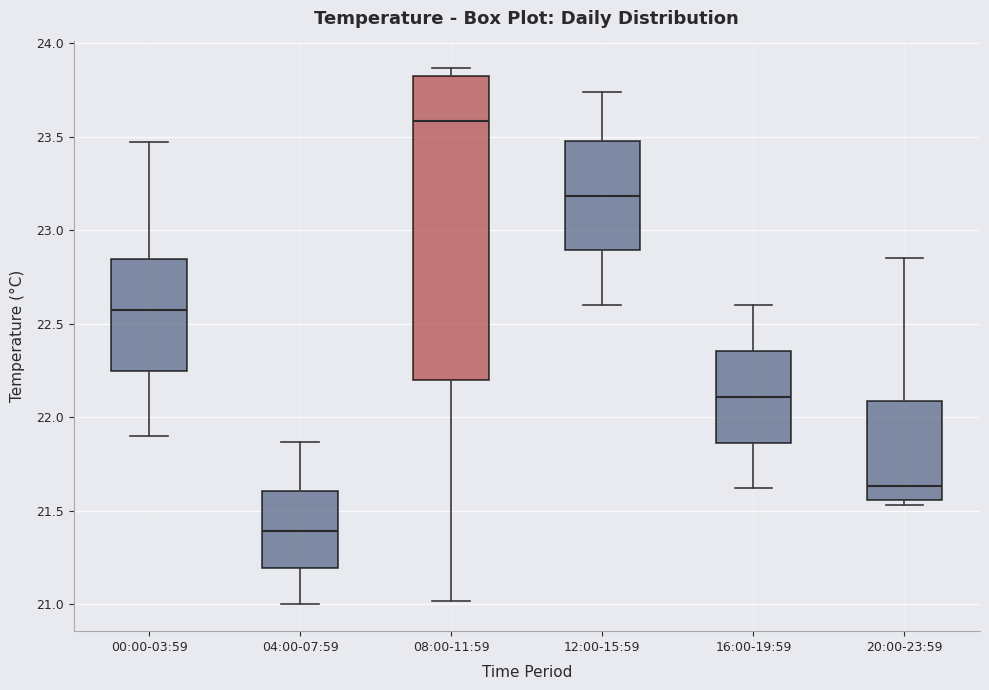

Where is the upper edge of the box for 20:00-23:59 on the y-axis? The values are not printed on the chart, so give them approximately, as read against the axis.

22.10